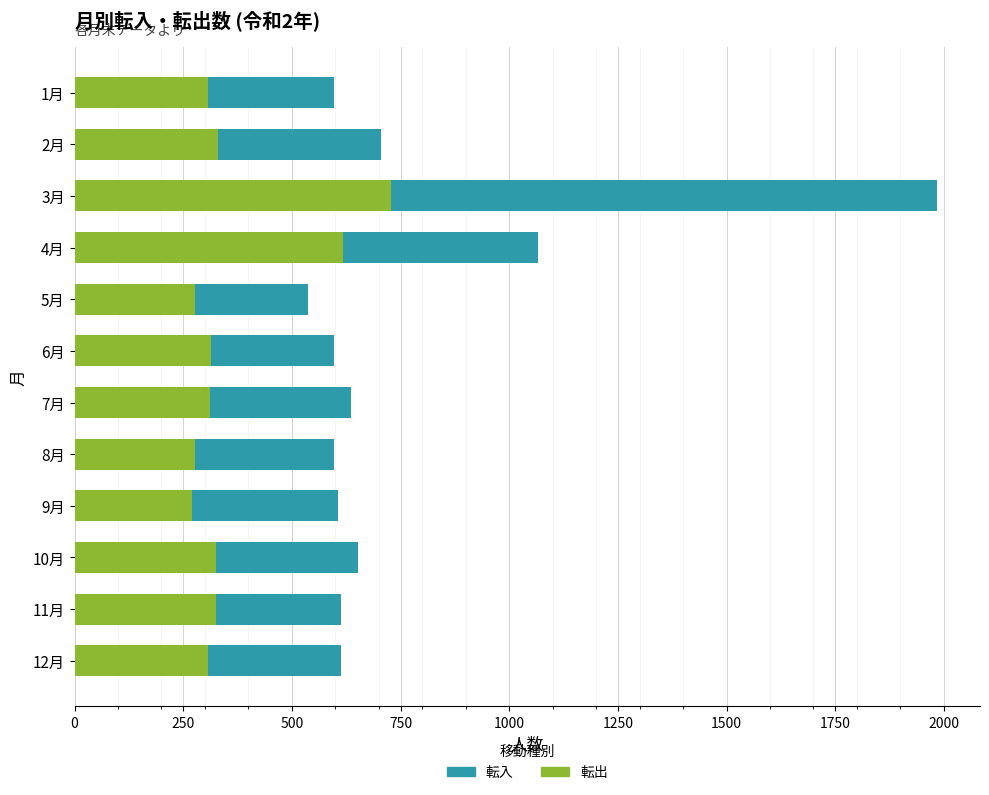

What is the lowest value of the 転出 series?

271